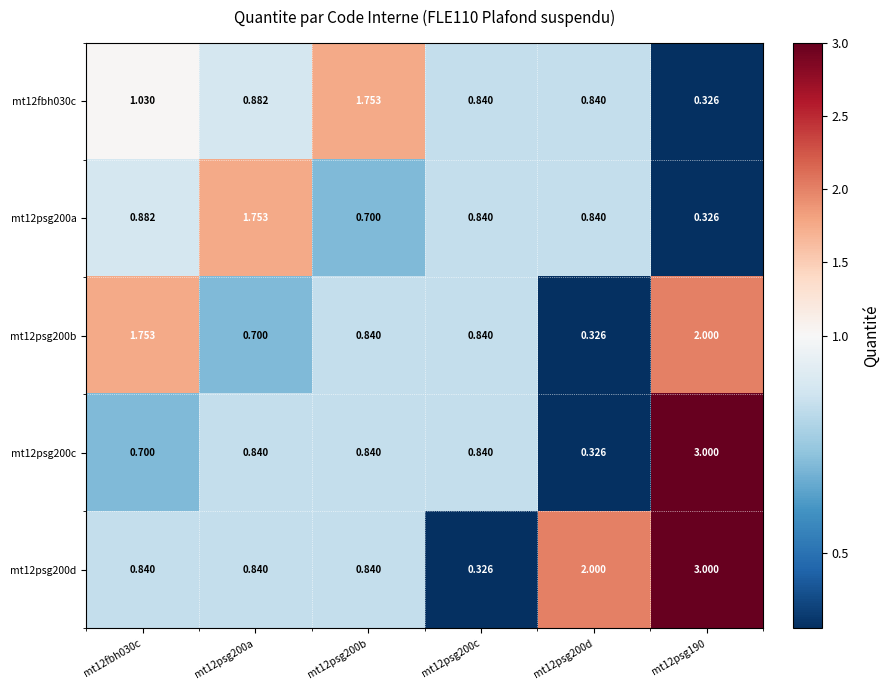

What is the maximum value shown in the chart?

3.0